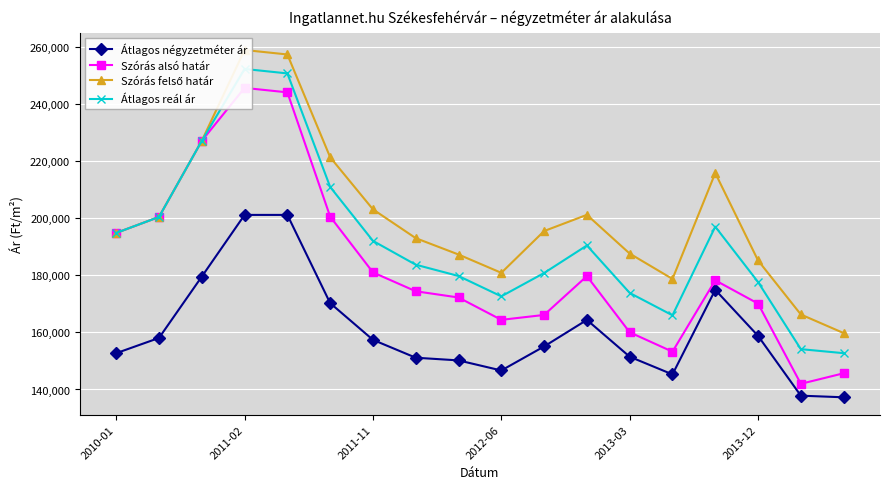

How many values in the Átlagos négyzetméter ár series are below 157404?

9